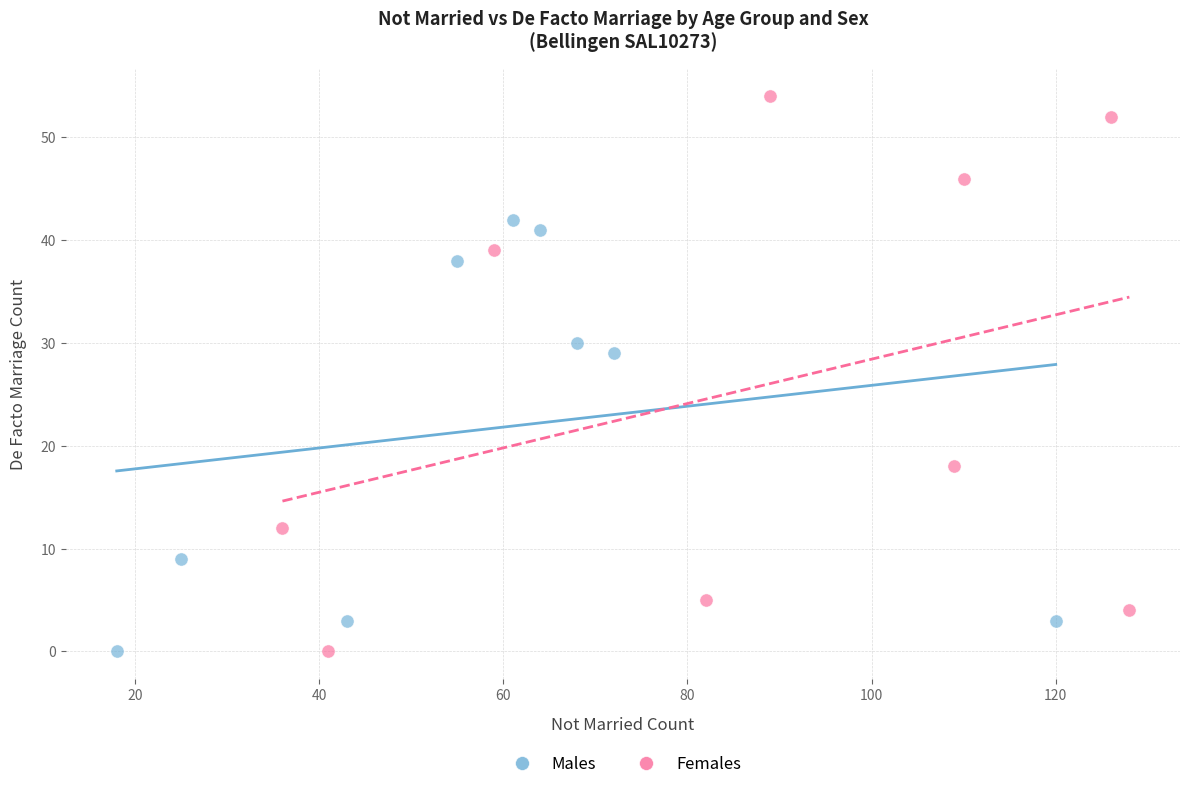

Which series has the widest spread of Y values?

Females